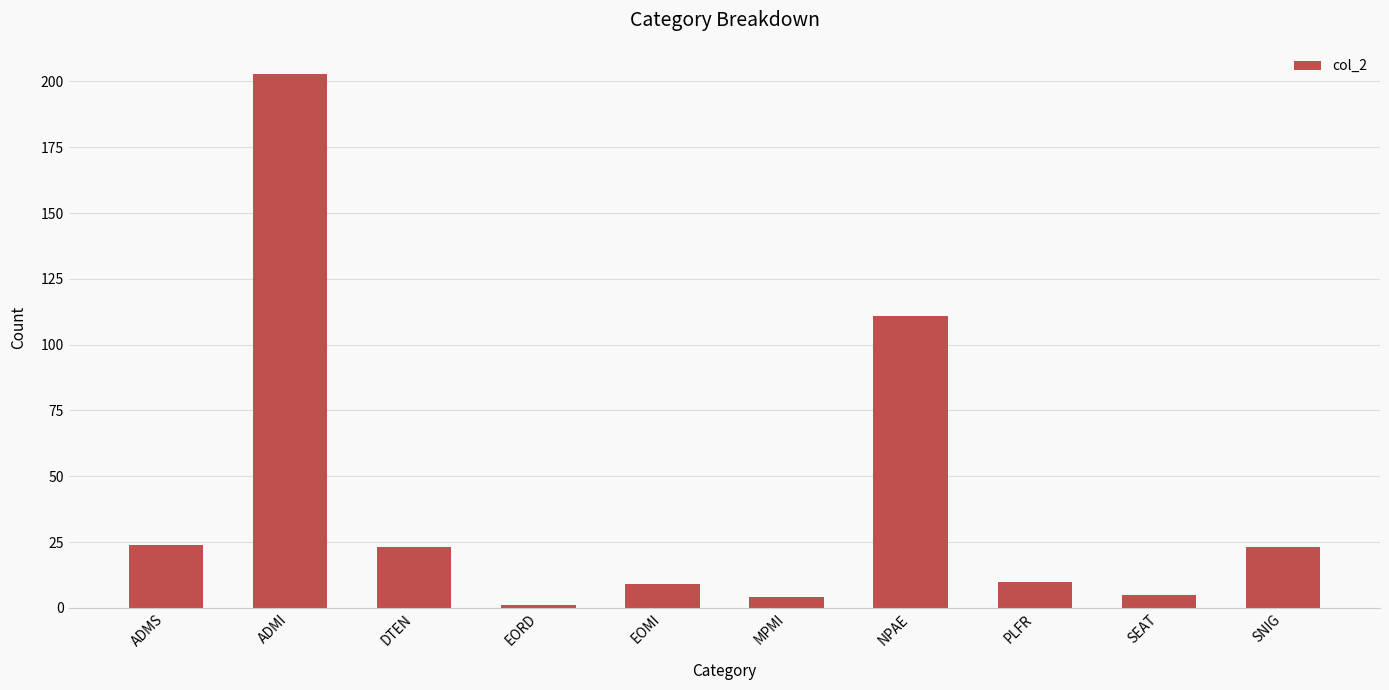

Where is the data nearest to the value 102?

NPAE